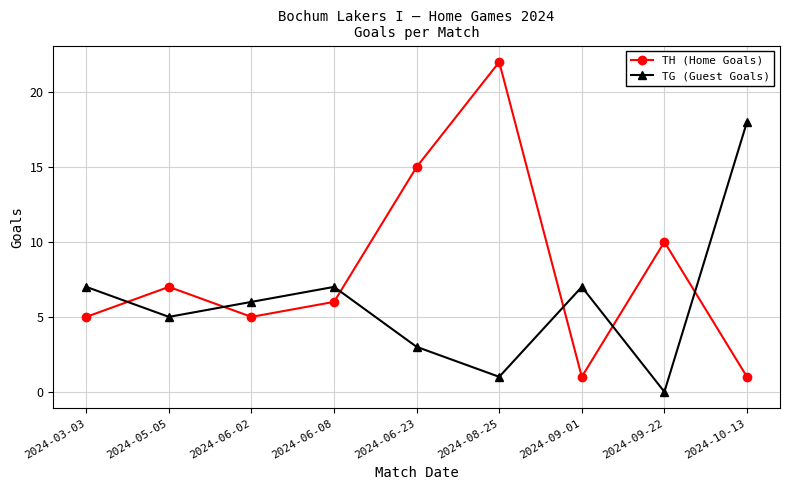

What is the value of the TH (Home Goals) point at the 3rd from the left?

5